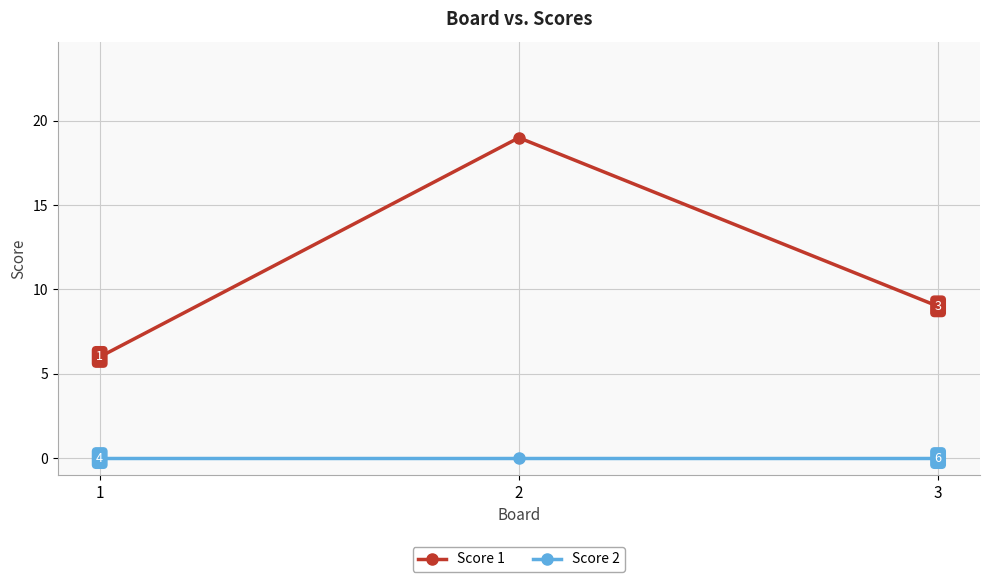

What are all the series names shown in the legend?

Score 1, Score 2